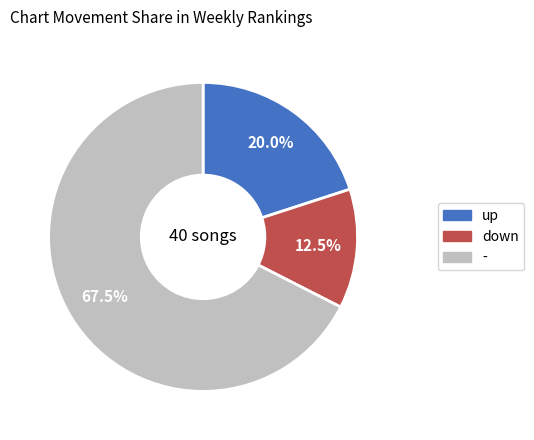

What is the ratio of the value at - to the value at up?

3.4